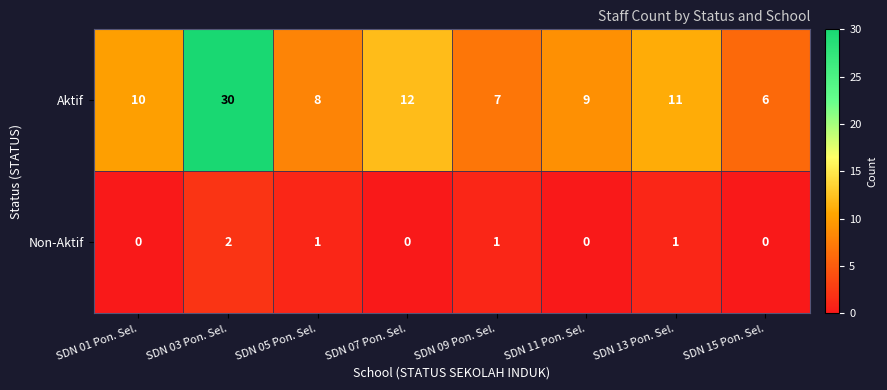

Which series changed the most between SDN 03 Pon. Sel. and SDN 05 Pon. Sel.?

Aktif